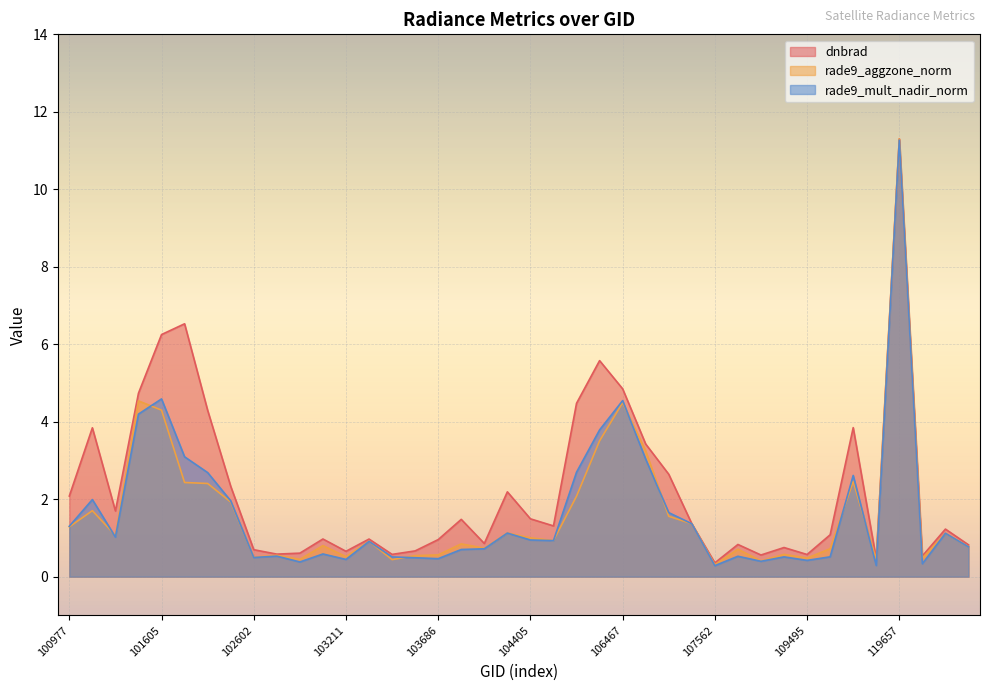

Reading right to left, what are all the values shown in this chart?

dnbrad: 143639=0.8	139754=1.2	124044=0.5	119657=11.3	115692=0.5	112917=3.8	109680=1.1	109495=0.6	108974=0.8	108090=0.6	107923=0.8	107562=0.4	107388=1.4	107043=2.6	106642=3.4	106467=4.8	106285=5.6	106111=4.5	104522=1.3	104405=1.5	104397=2.2	103928=0.9	103694=1.5	103686=1.0	103566=0.7	103448=0.6	103330=1.0	103211=0.7	103092=1.0	102964=0.6	102845=0.6	102602=0.7	101986=2.3	101858=4.3	101736=6.5	101605=6.2	101482=4.7	101111=1.7	101102=3.8	100977=2.1
rade9_aggzone_norm: 143639=0.8	139754=1.1	124044=0.5	119657=11.3	115692=0.4	112917=2.5	109680=0.7	109495=0.5	108974=0.6	108090=0.4	107923=0.7	107562=0.3	107388=1.4	107043=1.6	106642=3.2	106467=4.5	106285=3.5	106111=2.1	104522=0.9	104405=1.0	104397=1.1	103928=0.7	103694=0.8	103686=0.6	103566=0.5	103448=0.4	103330=0.9	103211=0.5	103092=0.8	102964=0.4	102845=0.6	102602=0.5	101986=1.9	101858=2.4	101736=2.4	101605=4.3	101482=4.5	101111=1.1	101102=1.7	100977=1.3
rade9_mult_nadir_norm: 143639=0.8	139754=1.1	124044=0.3	119657=11.3	115692=0.3	112917=2.6	109680=0.5	109495=0.4	108974=0.5	108090=0.4	107923=0.5	107562=0.3	107388=1.4	107043=1.7	106642=3.0	106467=4.5	106285=3.8	106111=2.7	104522=0.9	104405=0.9	104397=1.1	103928=0.7	103694=0.7	103686=0.5	103566=0.5	103448=0.5	103330=0.9	103211=0.4	103092=0.6	102964=0.4	102845=0.5	102602=0.5	101986=2.0	101858=2.7	101736=3.1	101605=4.6	101482=4.2	101111=1.0	101102=2.0	100977=1.3